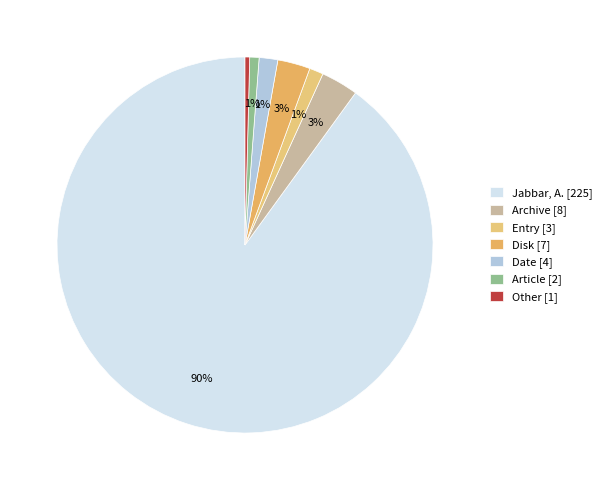

Count the number of slices in the pie.

7